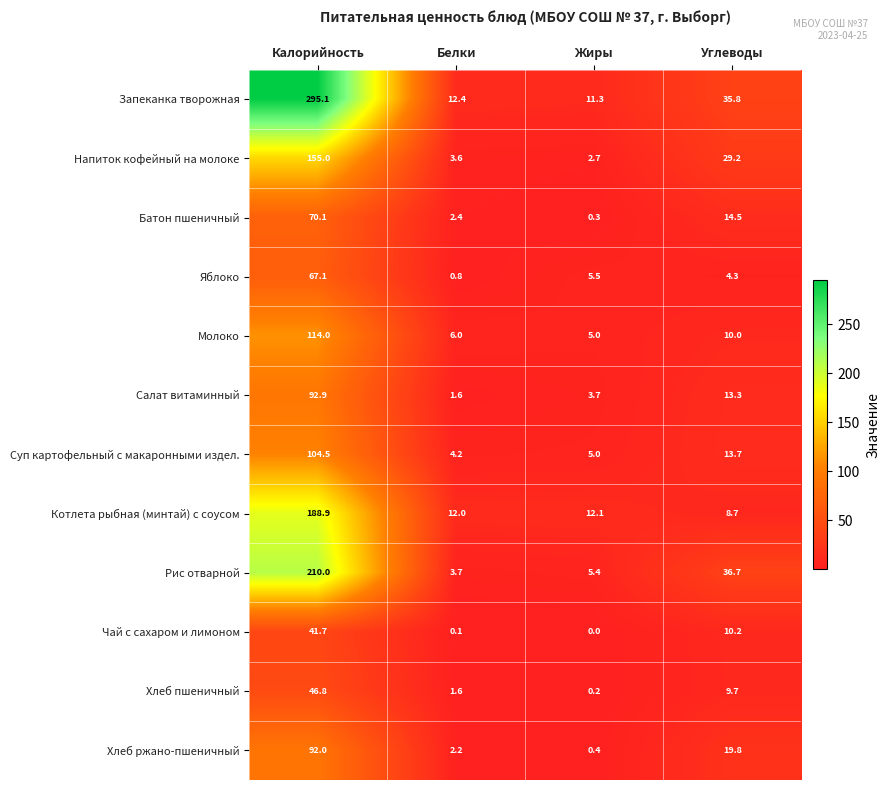

The value of Батон пшеничный at Калорийность is 14.2. True or false?

False